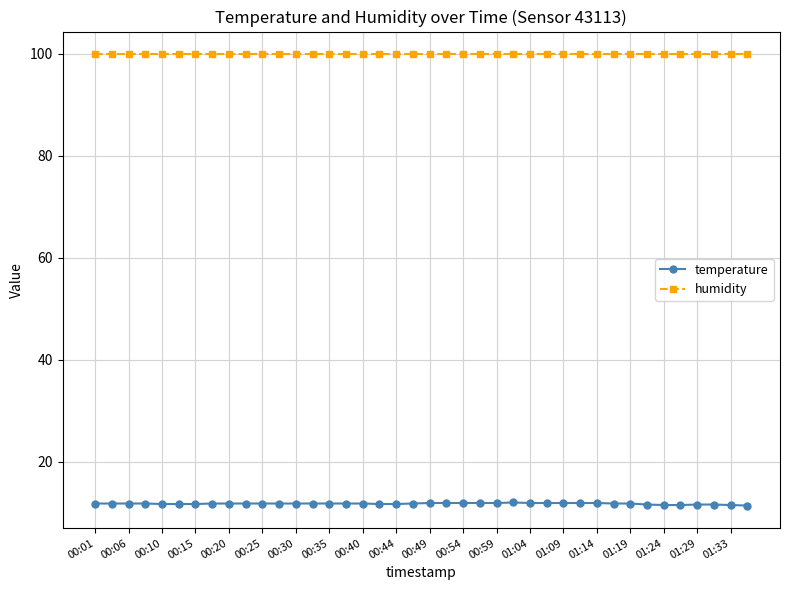

Rank the series by their maximum value, from highest to lowest.

humidity, temperature